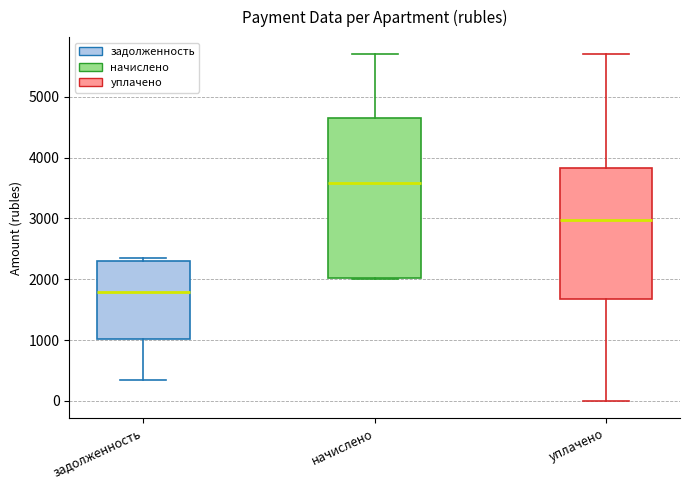

Reading left to right, read every box against the y-axis: the position of its median line, the range the box covers, and the ends of its whiskers. The values are not printed on the chart, so give them approximately, as read against the axis.

задолженность: median 1800, box 1000 to 2300, whiskers 300 to 2300 (just above the box's upper edge)
начислено: median 3600, box 2000 to 4600, whiskers 2000 to 5700
уплачено: median 3000, box 1700 to 3800, whiskers 0 to 5700